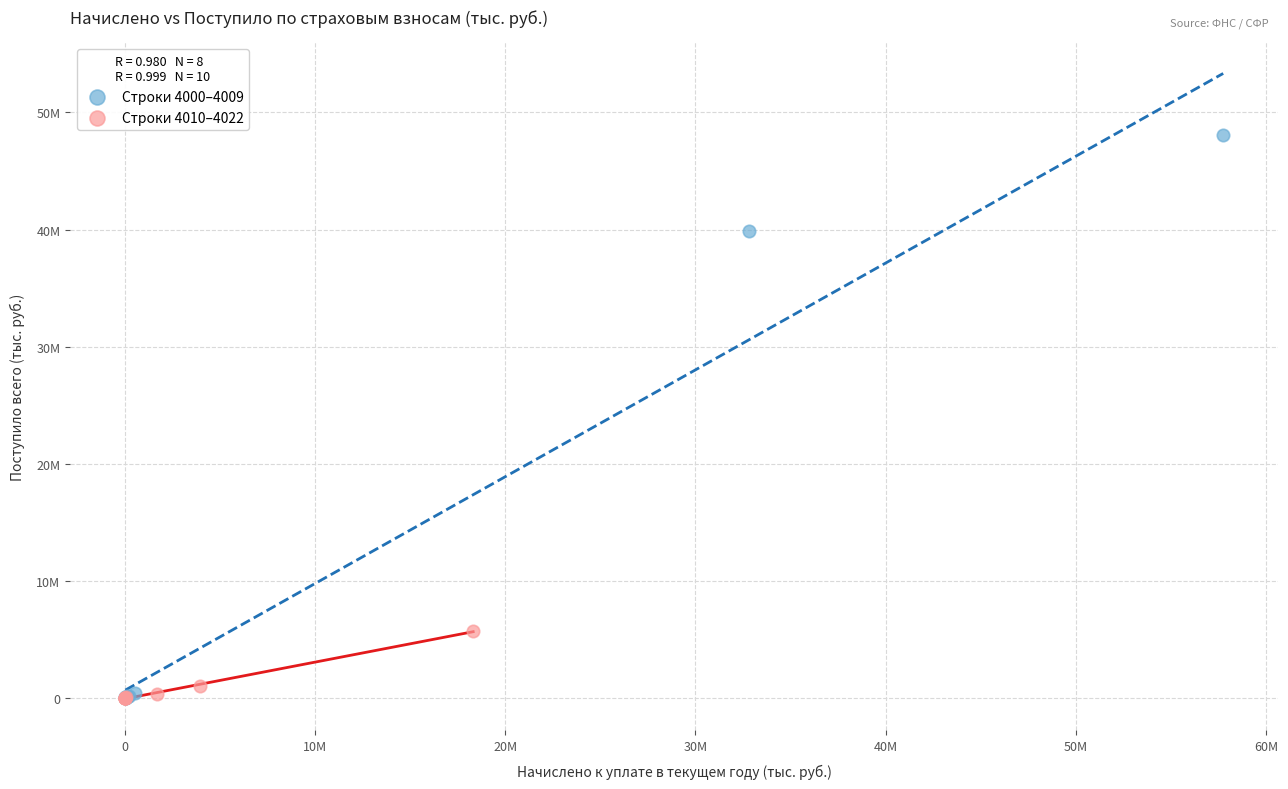

What are all the series names shown in the legend?

Строки 4000–4009, Строки 4010–4022